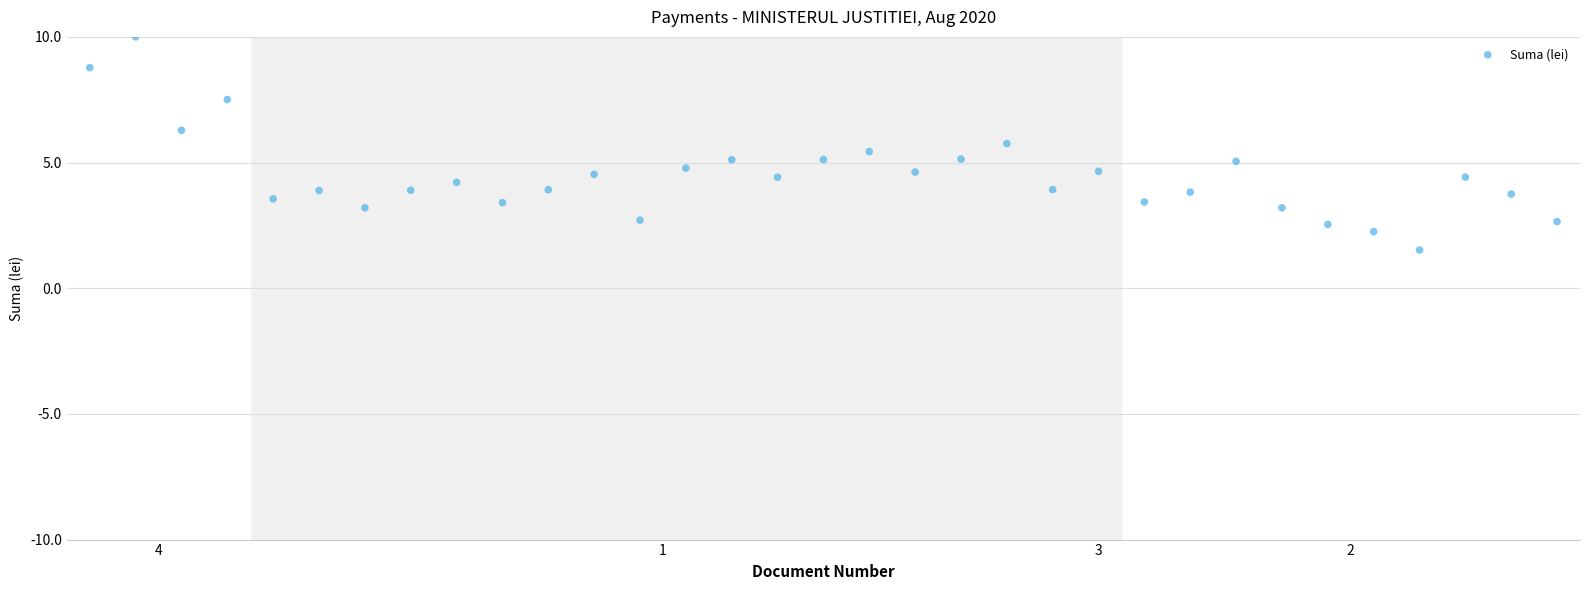

What is the range of Y values (max minus min)?

8.5